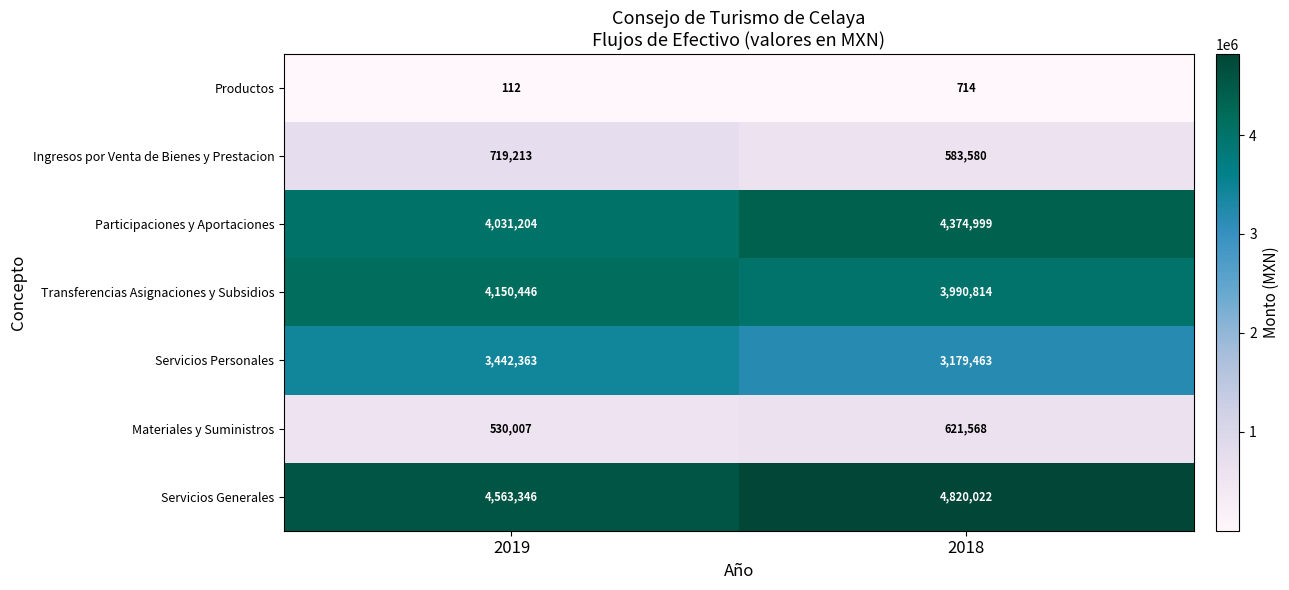

True or false: Servicios Personales has a value of 5650494 at 2018.

False